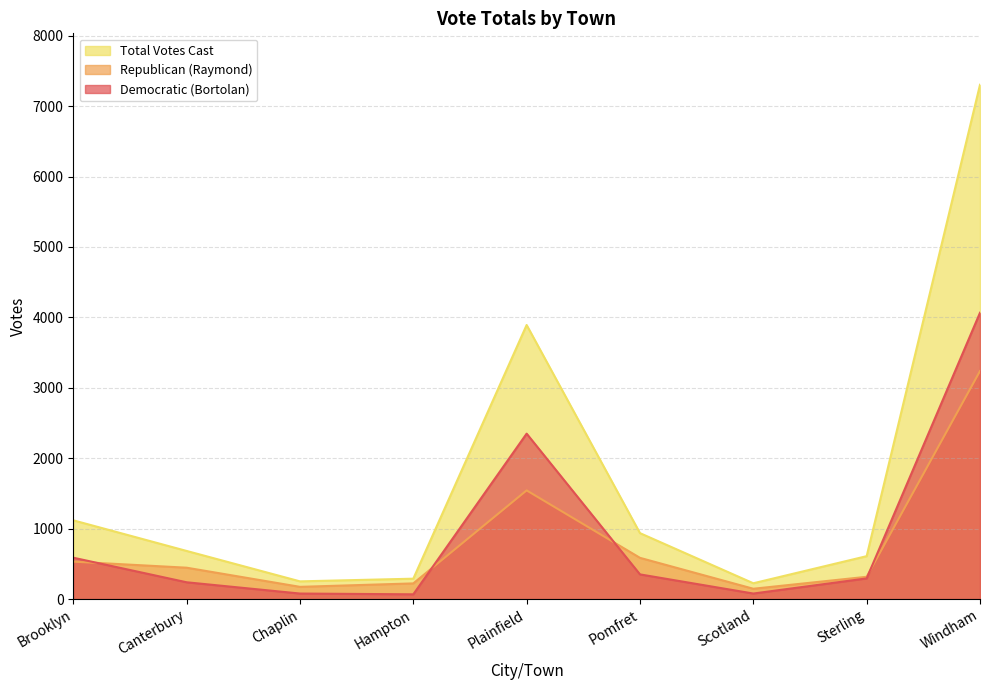

What is the difference between the highest and lowest values at Windham?

4066